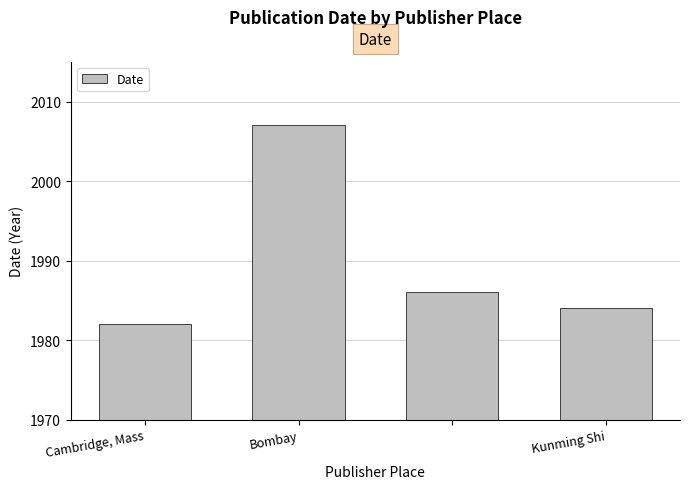

What is the difference between the maximum and minimum values?

25